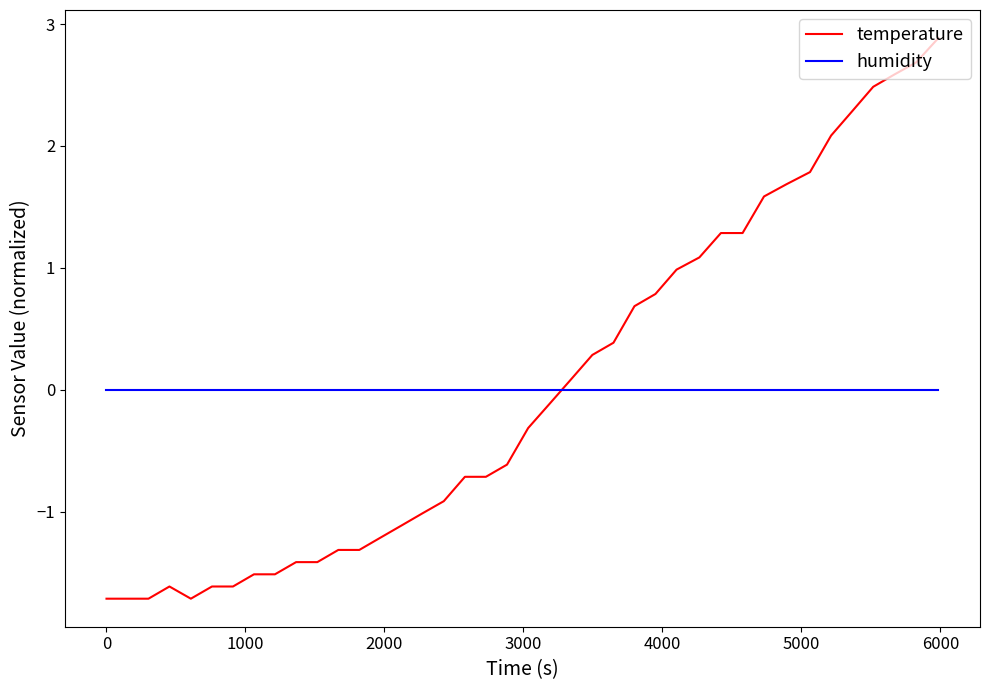

What is the greatest value displayed?

2.9